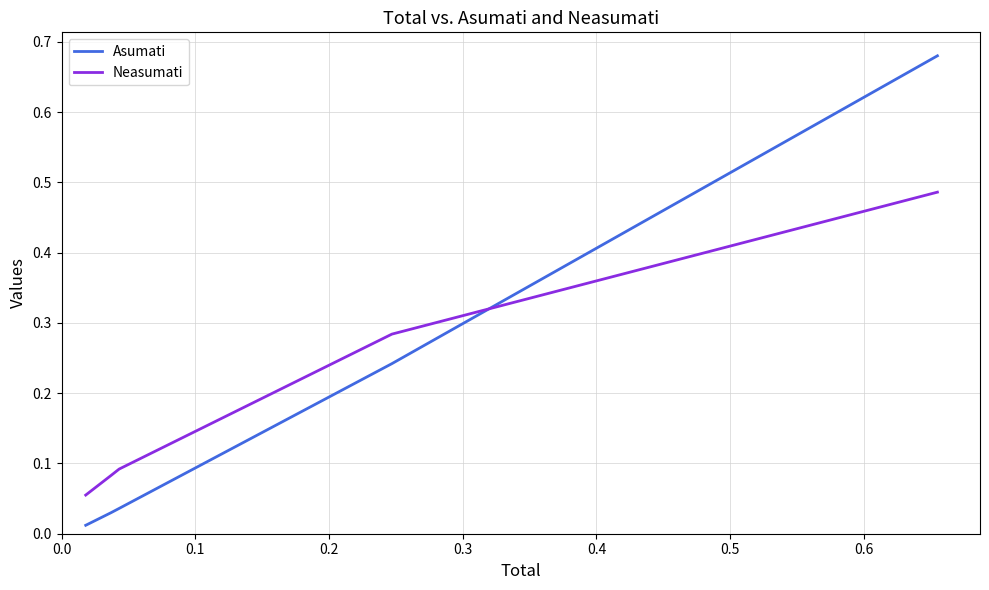

How many series are shown in this chart?

2